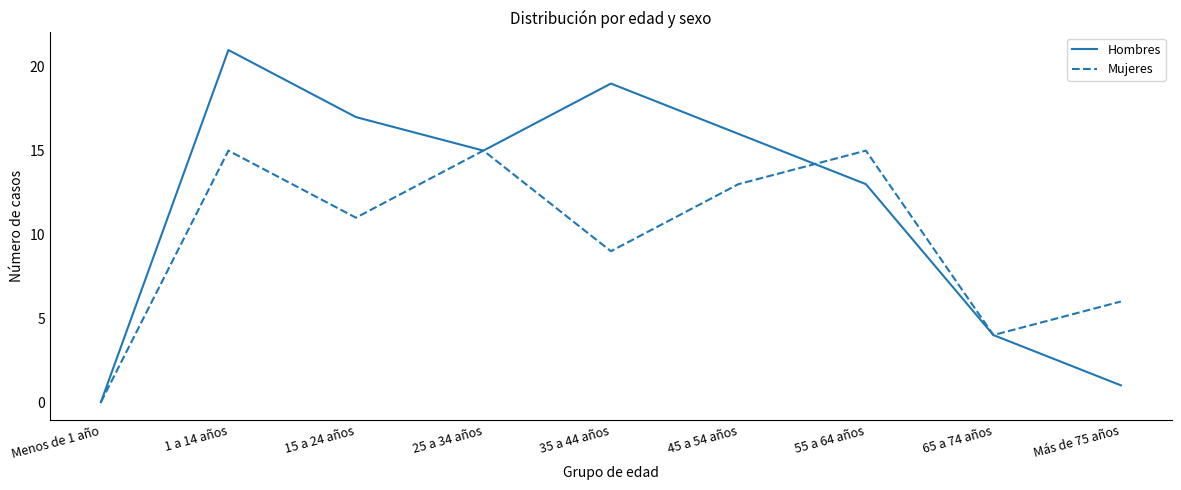

At which category is the sum across all series the highest?

1 a 14 años